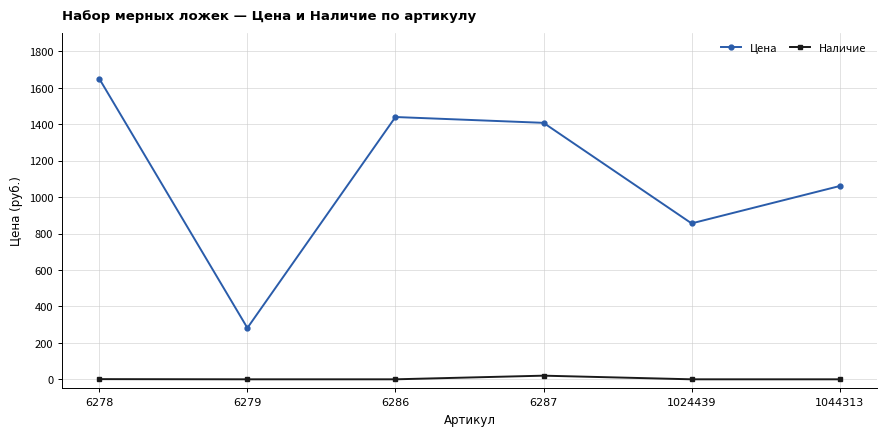

True or false: Наличие and Цена intersect in this chart.

False